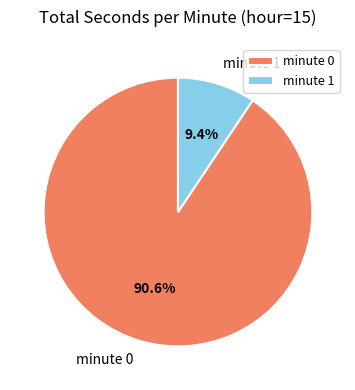

Does minute 0 account for over 50% of the chart?

Yes